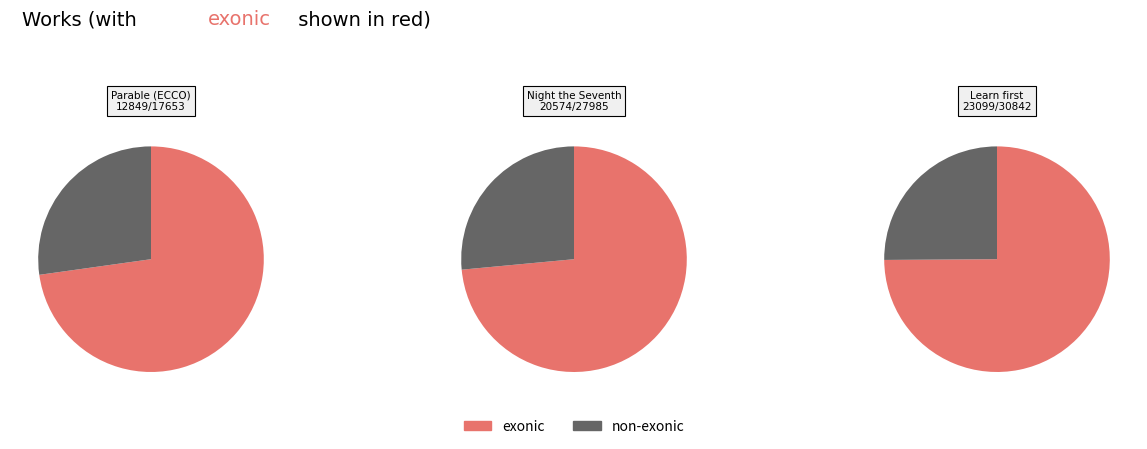

How many segments does this pie chart have?

3